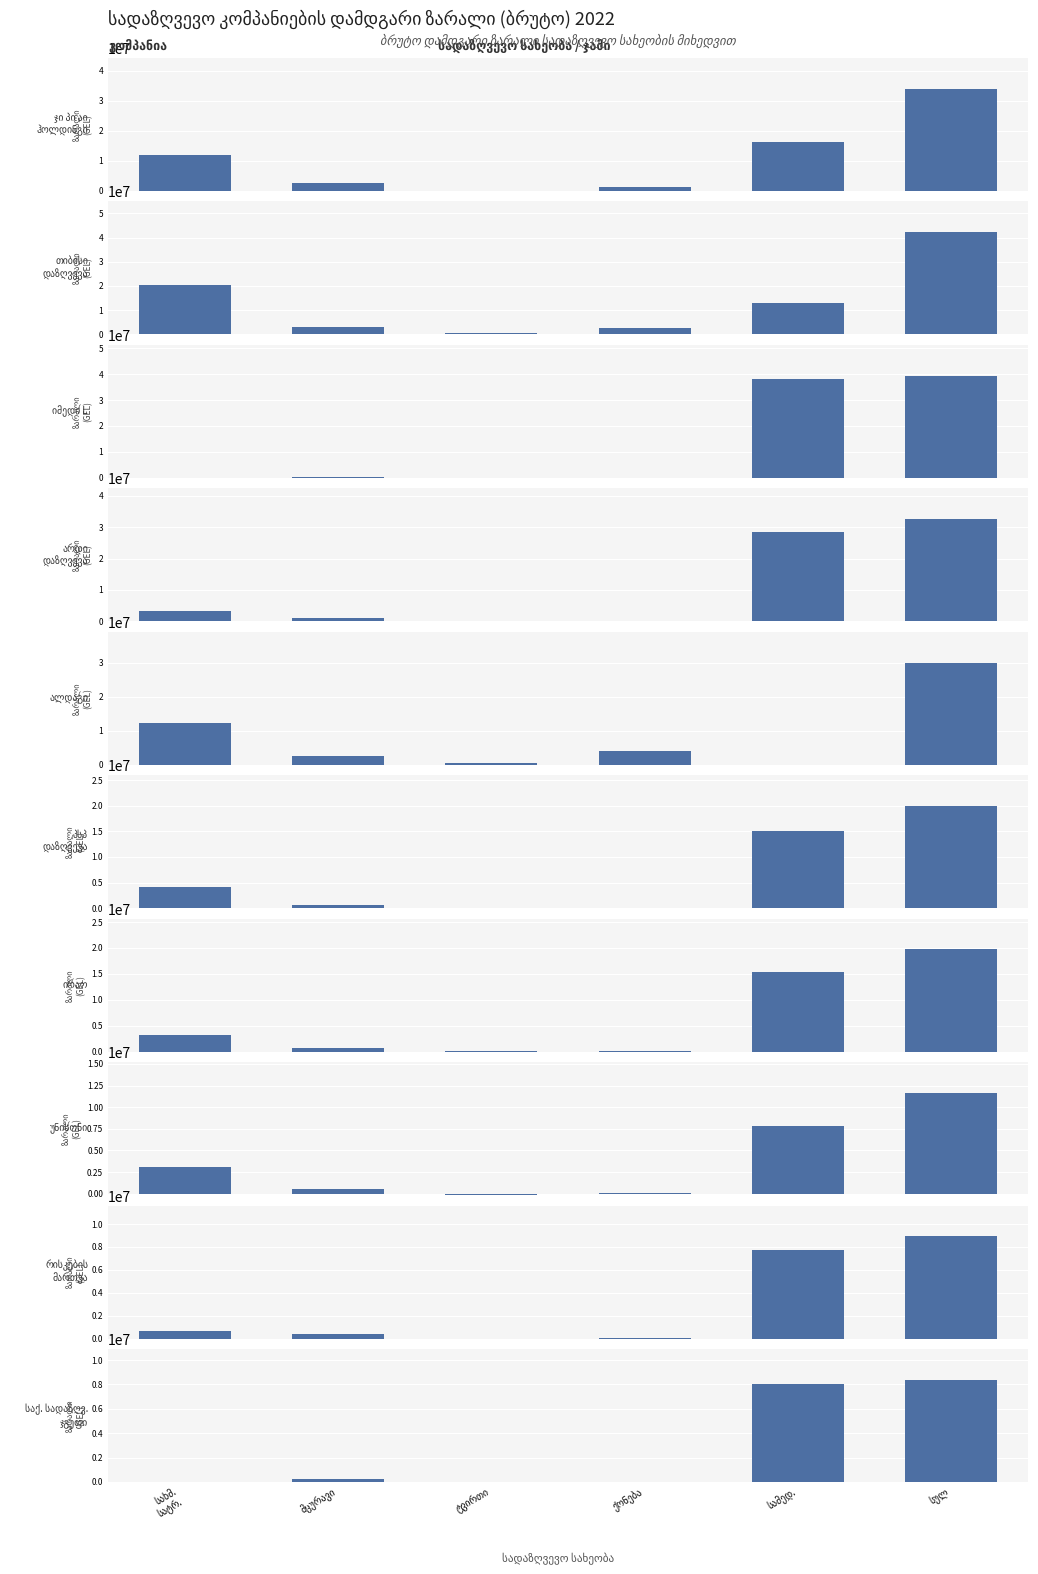

The ბრუტო სამედიცინო series shows 28395883.4 at 3. True or false?

True